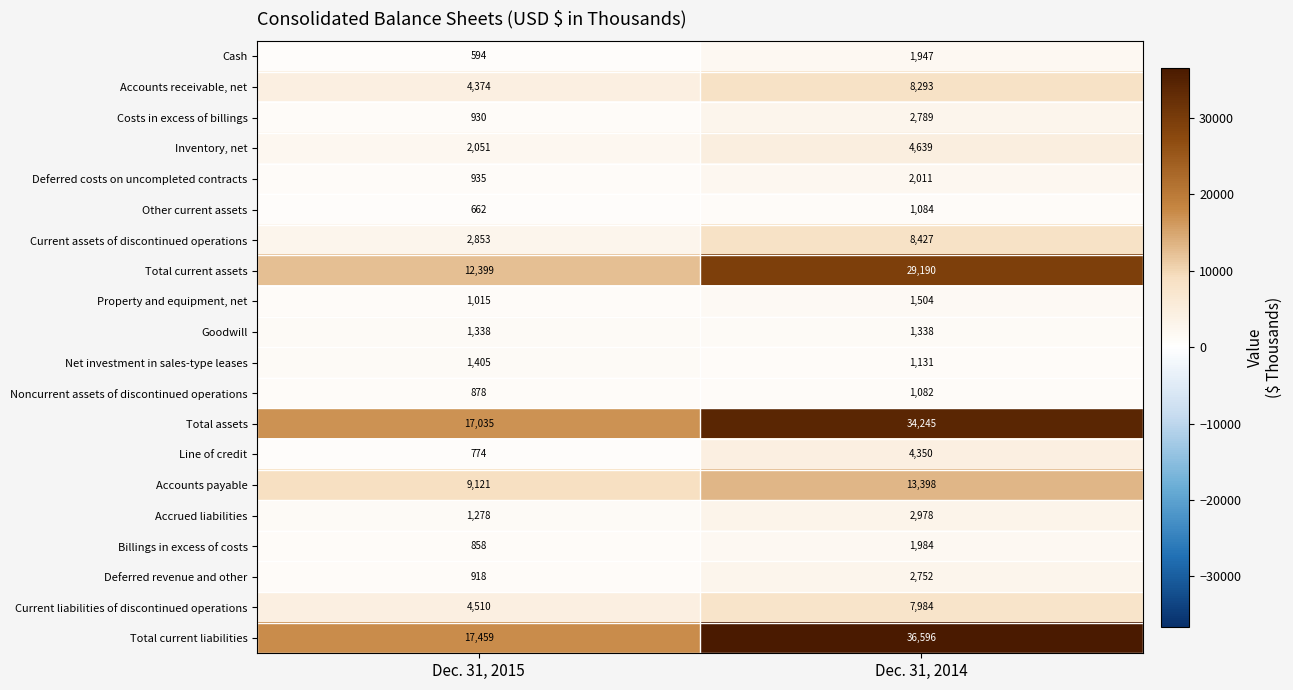

Read the Other current assets value at Dec. 31, 2014.

1084